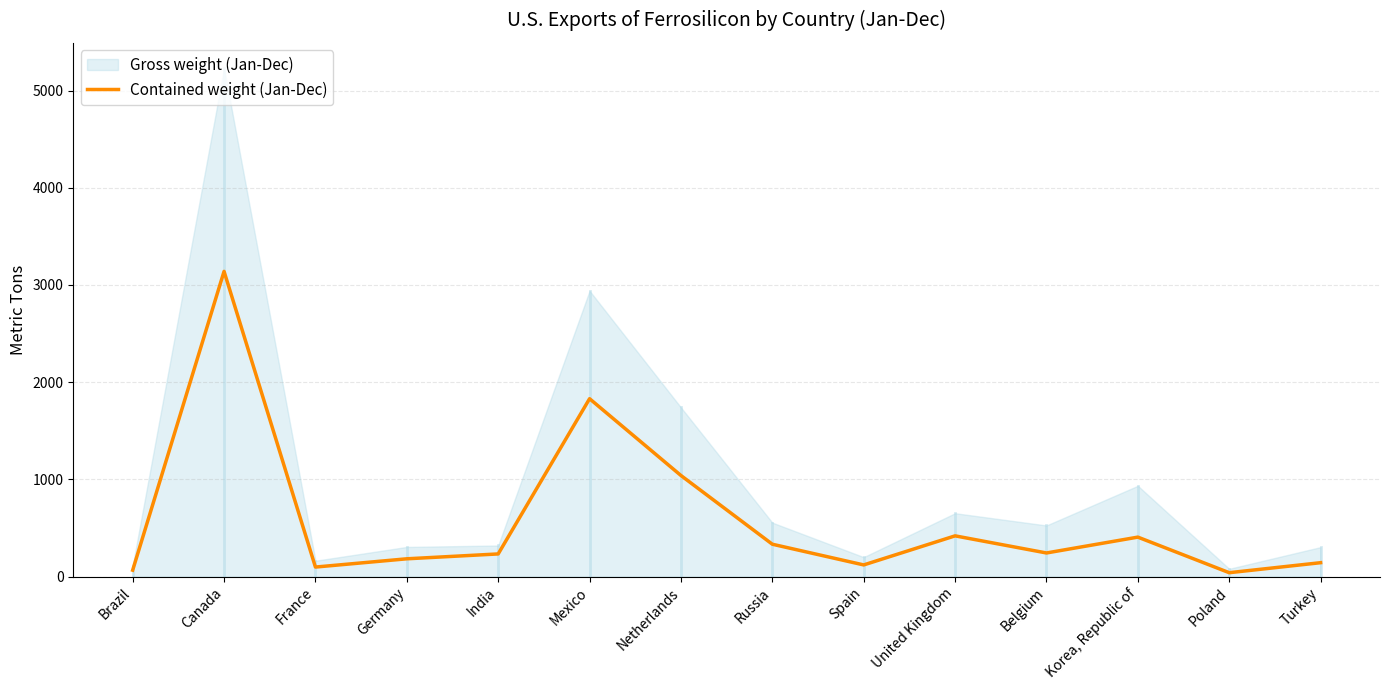

List the labels in order of value, largest first.

Canada, Mexico, Netherlands, United Kingdom, Korea, Republic of, Russia, Belgium, India, Germany, Turkey, Spain, France, Brazil, Poland